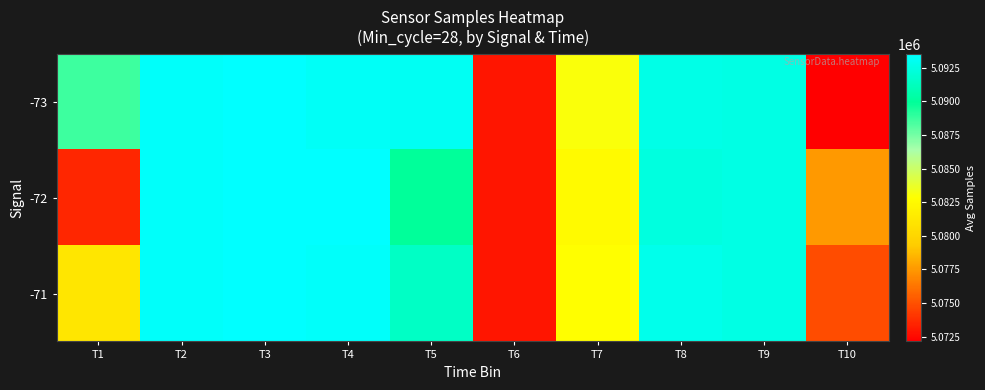

Reading left to right, transcribe all the data shown in this chart.

-73: T1=5088661.3	T2=5093318.0	T3=5093520.0	T4=5093194.0	T5=5093068.0	T6=5072945.0	T7=5083021.0	T8=5092612.7	T9=5092543.2	T10=5072149.0
-72: T1=5073545.0	T2=5093318.0	T3=5093520.0	T4=5093445.5	T5=5089955.3	T6=5072945.0	T7=5082536.0	T8=5092393.3	T9=5092543.2	T10=5077524.0
-71: T1=5081103.2	T2=5093318.0	T3=5093520.0	T4=5093319.8	T5=5091511.7	T6=5072945.0	T7=5082778.5	T8=5092832.0	T9=5092543.2	T10=5074836.5